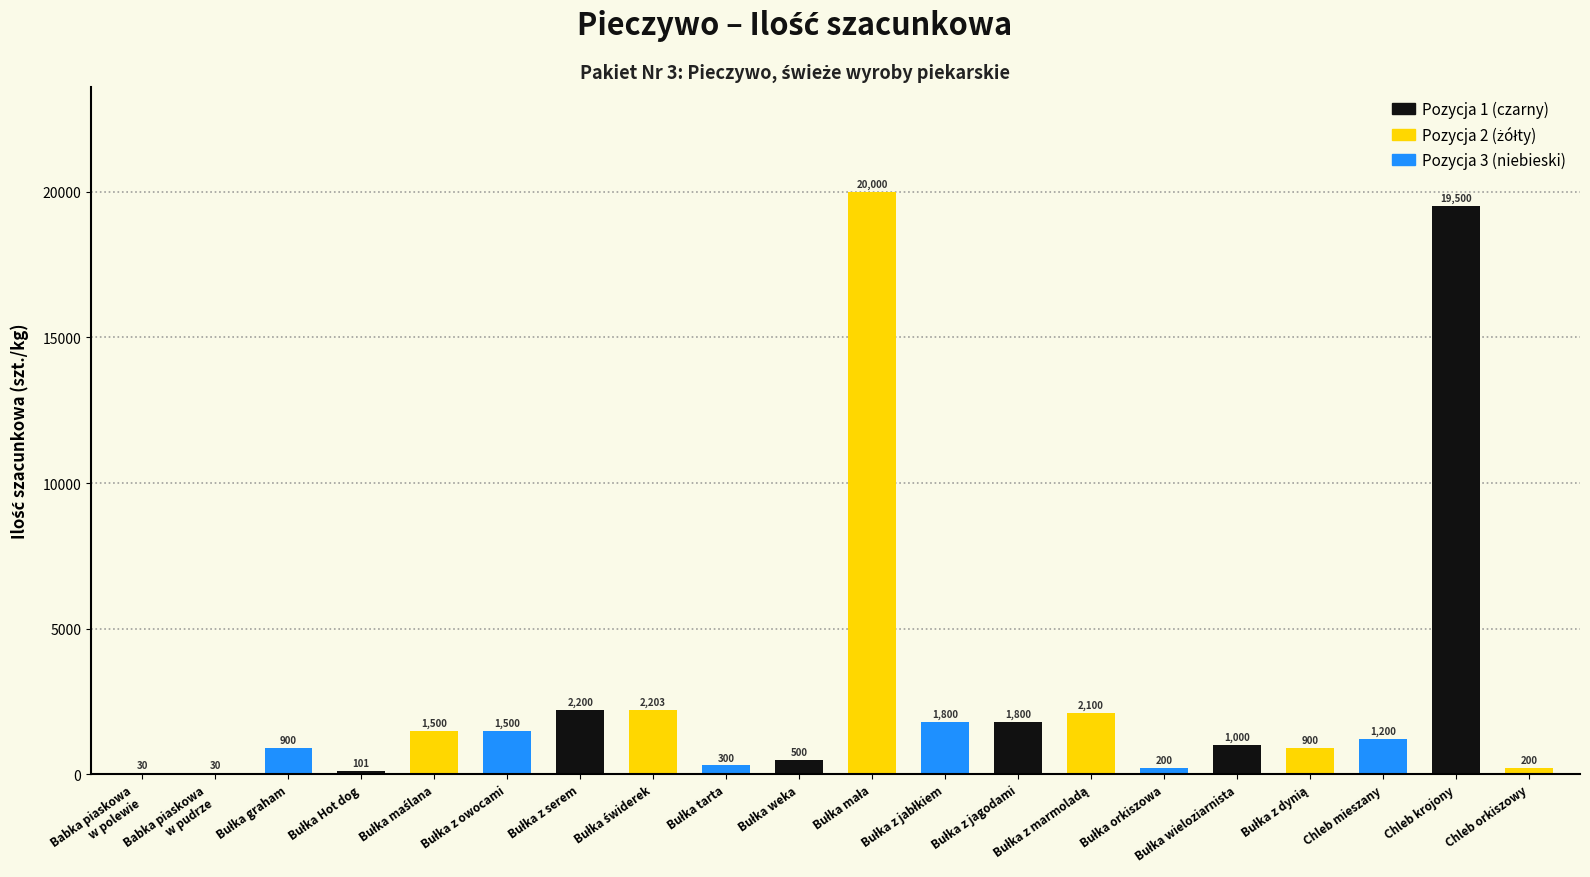

Between Chleb mieszany and Chleb krojony, which is larger?

Chleb krojony